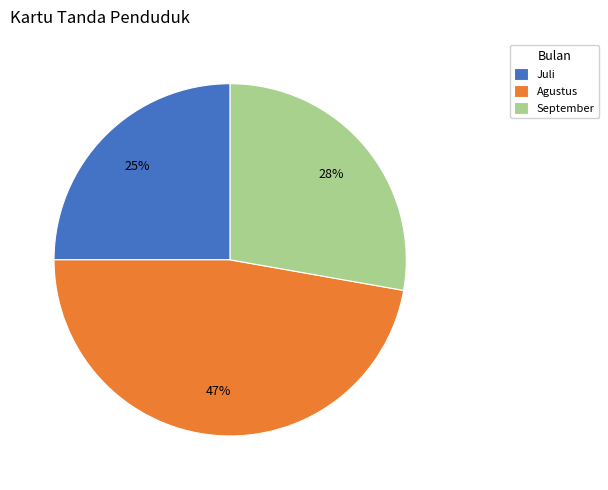

The Agustus slice represents 47% of the pie. True or false?

True